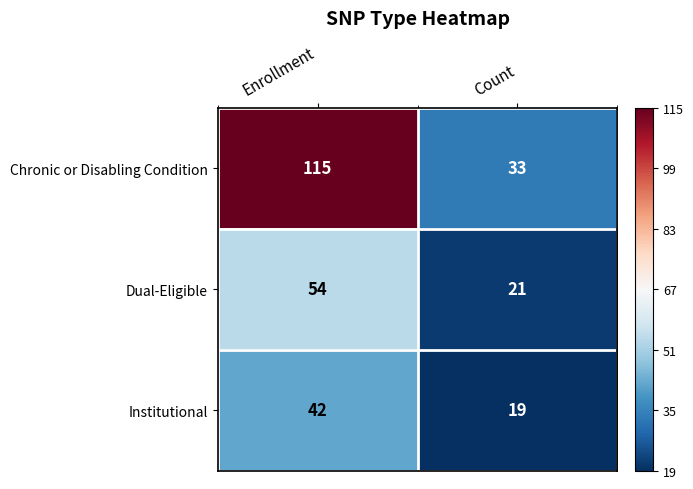

Which series has the largest total across all categories?

Chronic or Disabling Condition